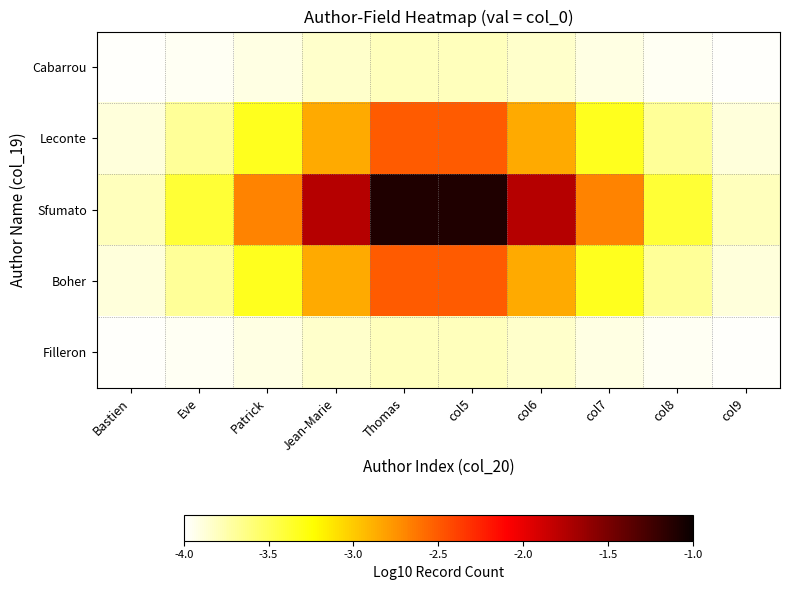

Reading left to right, extract all data points from this chart.

Cabarrou: Bastien=-4.0	Eve=-4.0	Patrick=-3.9	Jean-Marie=-3.8	Thomas=-3.8	col5=-3.8	col6=-3.8	col7=-3.9	col8=-4.0	col9=-4.0
Leconte: Bastien=-3.9	Eve=-3.7	Patrick=-3.3	Jean-Marie=-2.9	Thomas=-2.5	col5=-2.5	col6=-2.9	col7=-3.3	col8=-3.7	col9=-3.9
Sfumato: Bastien=-3.8	Eve=-3.4	Patrick=-2.7	Jean-Marie=-1.8	Thomas=-1.1	col5=-1.1	col6=-1.8	col7=-2.7	col8=-3.4	col9=-3.8
Boher: Bastien=-3.9	Eve=-3.7	Patrick=-3.3	Jean-Marie=-2.9	Thomas=-2.5	col5=-2.5	col6=-2.9	col7=-3.3	col8=-3.7	col9=-3.9
Filleron: Bastien=-4.0	Eve=-4.0	Patrick=-3.9	Jean-Marie=-3.8	Thomas=-3.8	col5=-3.8	col6=-3.8	col7=-3.9	col8=-4.0	col9=-4.0